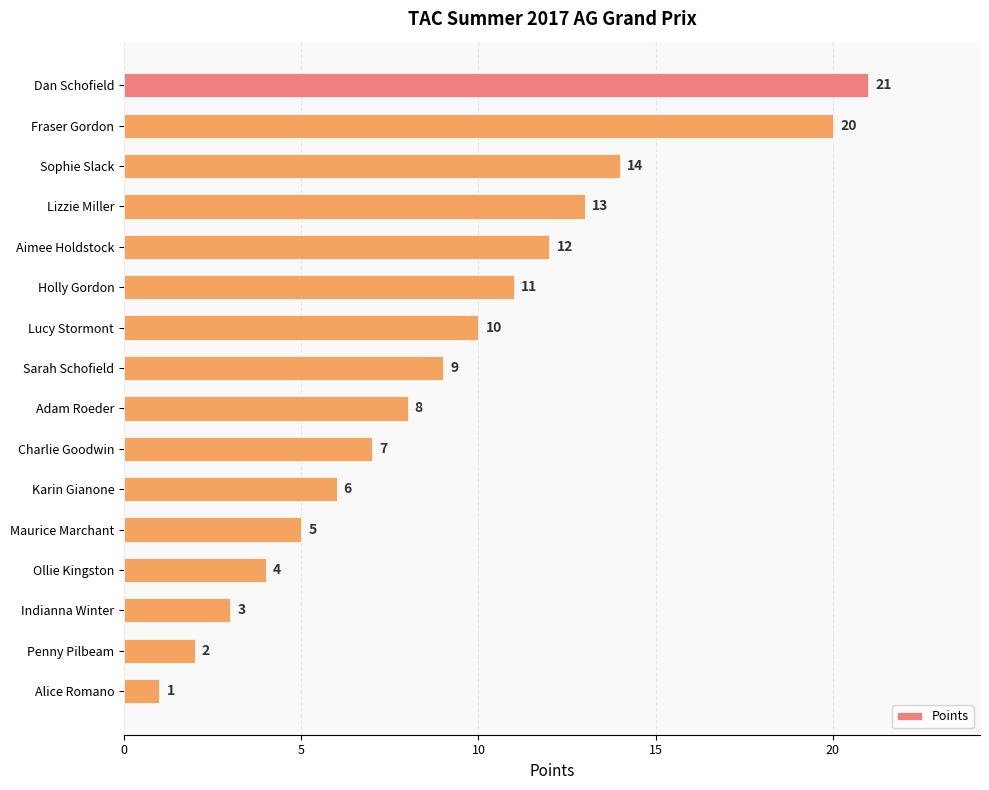

What is the change in value from Lizzie Miller to Adam Roeder?

-5